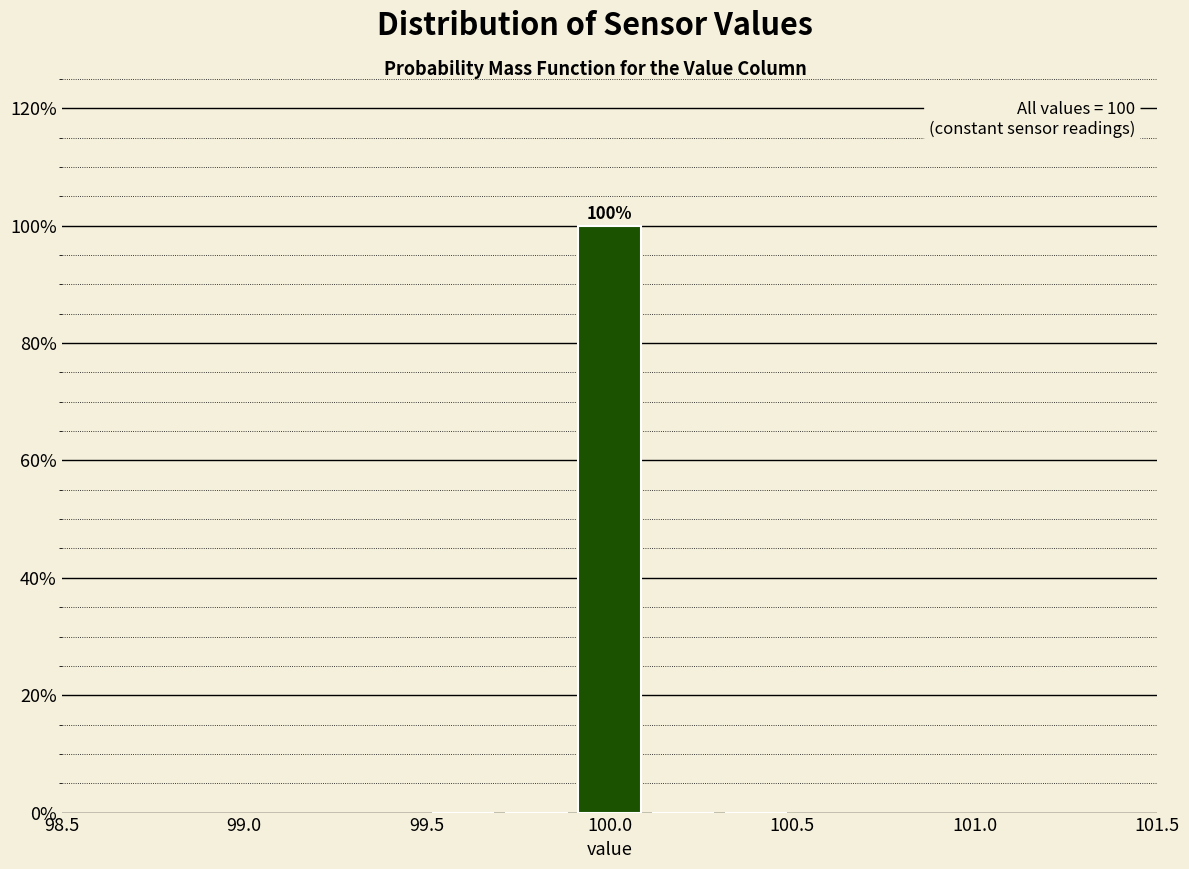

Which range on the x-axis has the tallest bar?

99.9 to 100.1